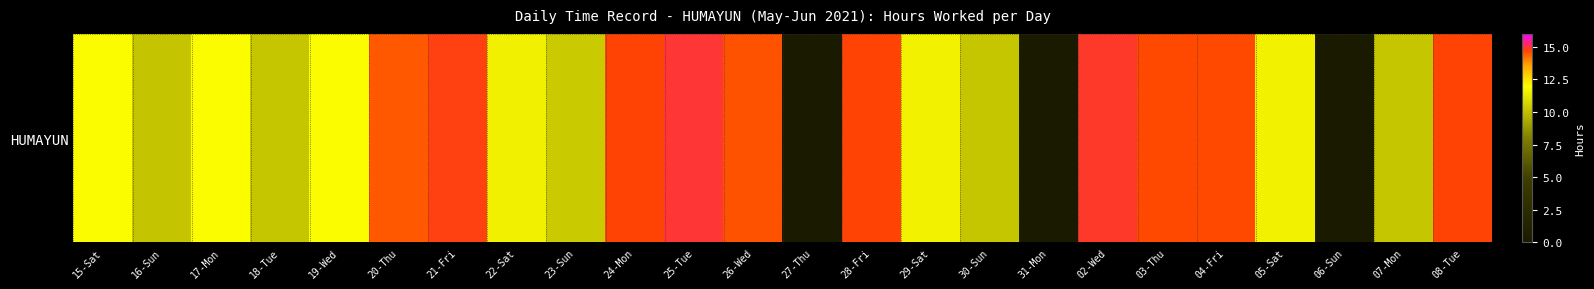

List the labels in order of value, smallest first.

27-Thu, 31-Mon, 06-Sun, 16-Sun, 07-Mon, 30-Sun, 18-Tue, 23-Sun, 22-Sat, 29-Sat, 05-Sat, 19-Wed, 15-Sat, 17-Mon, 20-Thu, 26-Wed, 04-Fri, 03-Thu, 28-Fri, 08-Tue, 24-Mon, 21-Fri, 02-Wed, 25-Tue